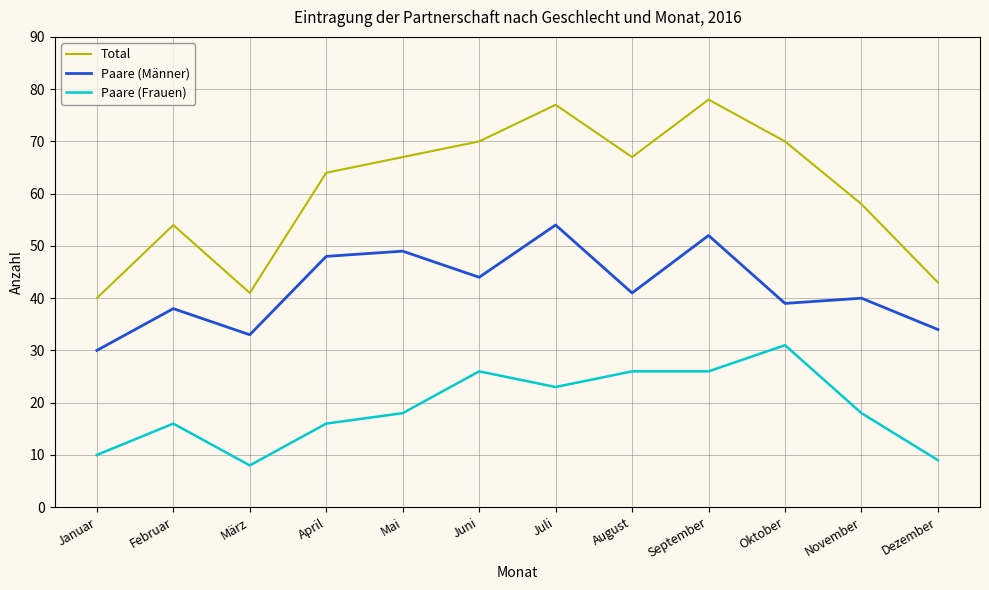

Where is the first local maximum for Paare (Frauen)?

Februar